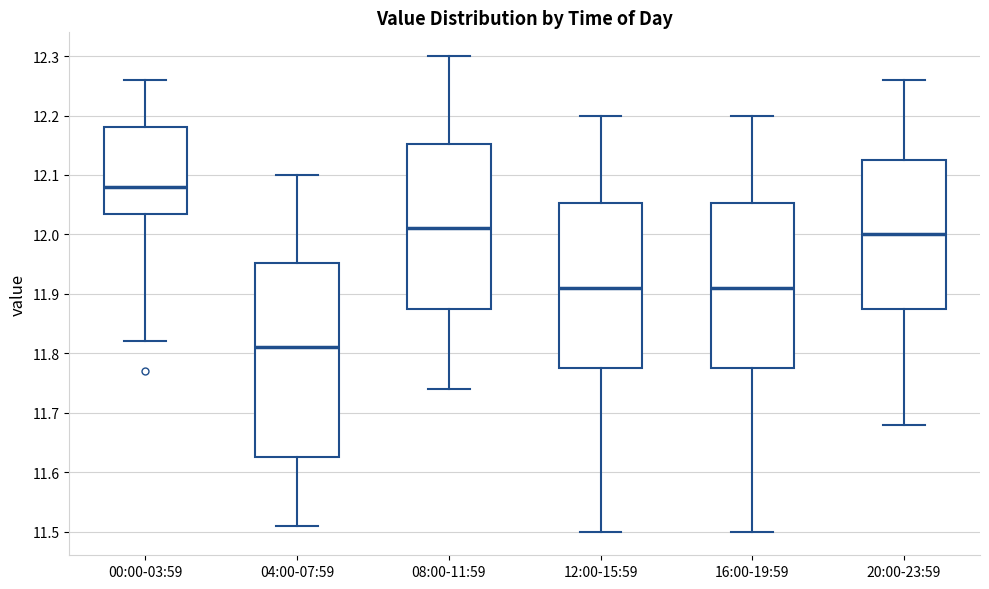

Reading left to right, transcribe this box plot: for each box, give where its median line is, the range the box spans, and where its two whiskers end, as read against the y-axis. The values are not printed on the chart, so give them approximately, as read against the axis.

00:00-03:59: median 12.08, box 12.04 to 12.18, whiskers 11.82 to 12.26
04:00-07:59: median 11.81, box 11.63 to 11.95, whiskers 11.51 to 12.10
08:00-11:59: median 12.01, box 11.88 to 12.15, whiskers 11.74 to 12.30
12:00-15:59: median 11.91, box 11.78 to 12.05, whiskers 11.50 to 12.20
16:00-19:59: median 11.91, box 11.78 to 12.05, whiskers 11.50 to 12.20
20:00-23:59: median 12.00, box 11.88 to 12.13, whiskers 11.68 to 12.26